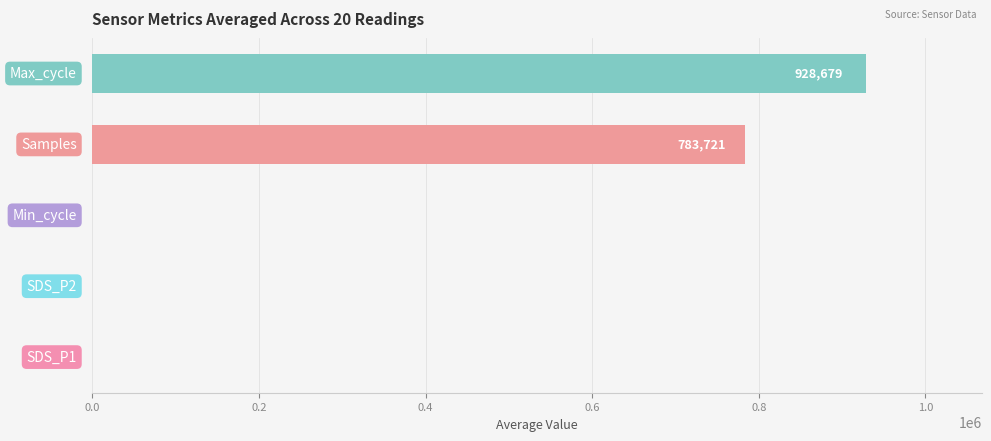

The value of Samples at 10 is 1229905.4. True or false?

False